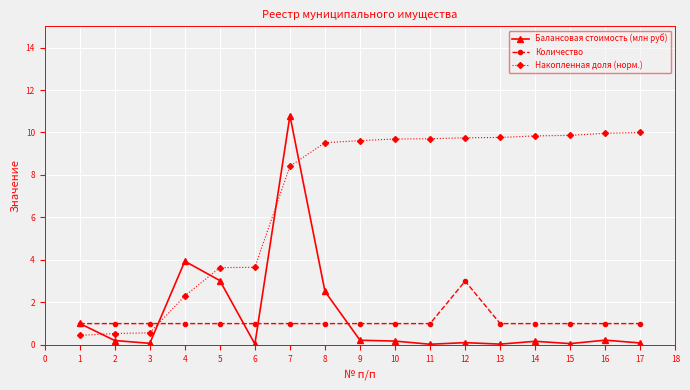

True or false: Накопленная доля (норм.) has a value of 3.1 at 14.

False